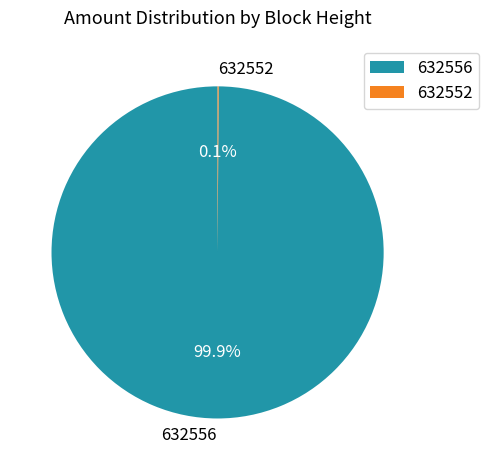

Which slice is the largest?

632556